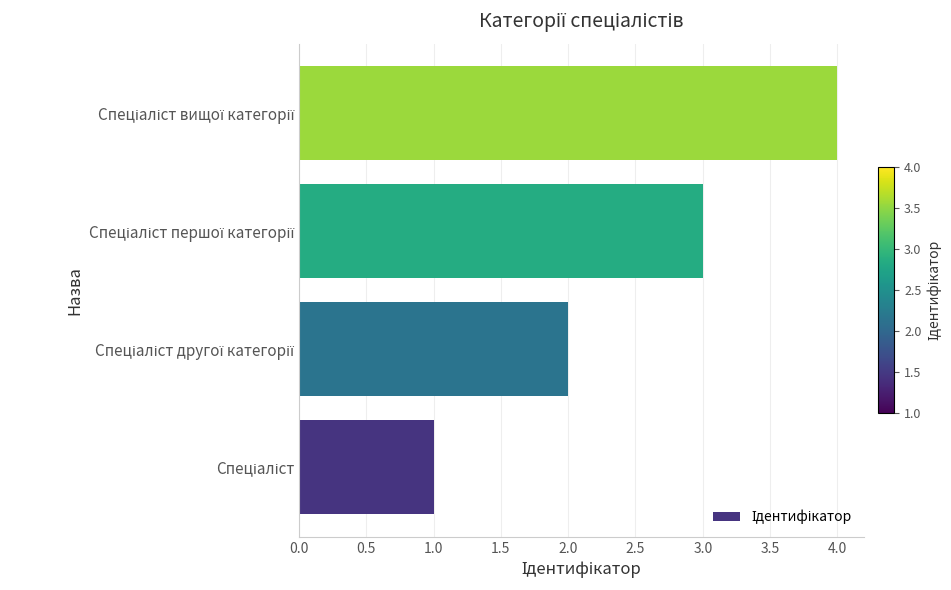

What is the maximum value shown in the chart?

4